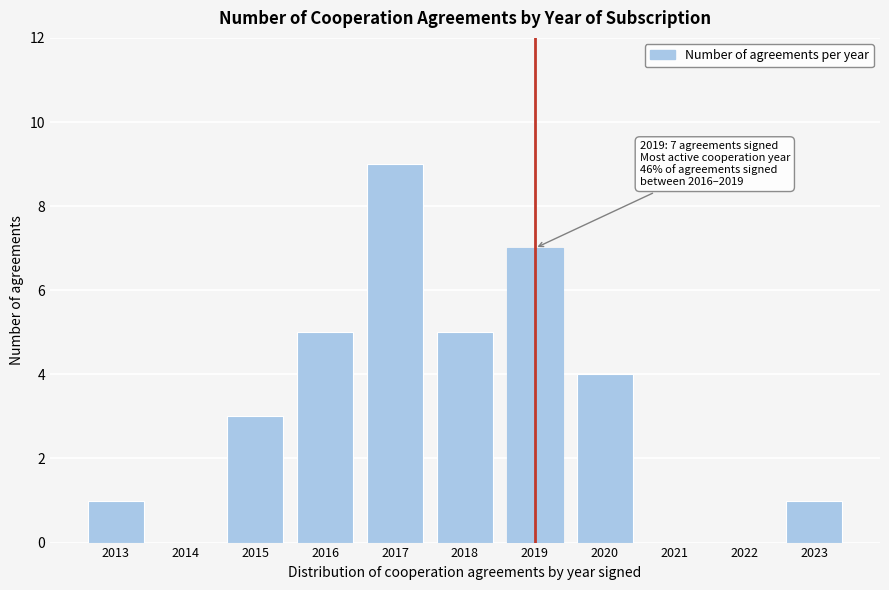

Reading left to right, transcribe all the data shown in this chart.

2013=1	2014=0	2015=3	2016=5	2017=9	2018=5	2019=7	2020=4	2021=0	2022=0	2023=1